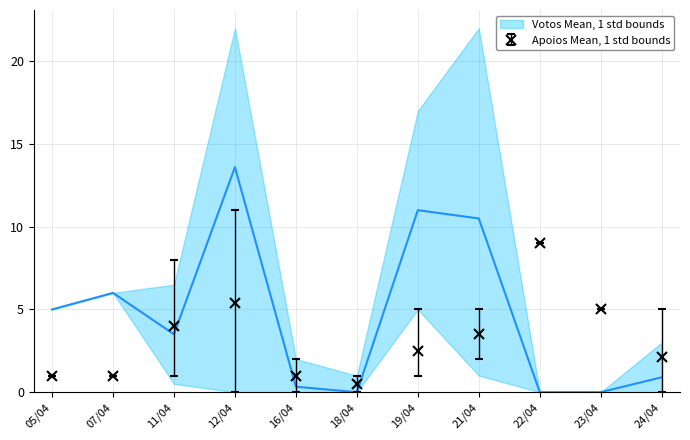

Does the chart have visible grid lines?

Yes